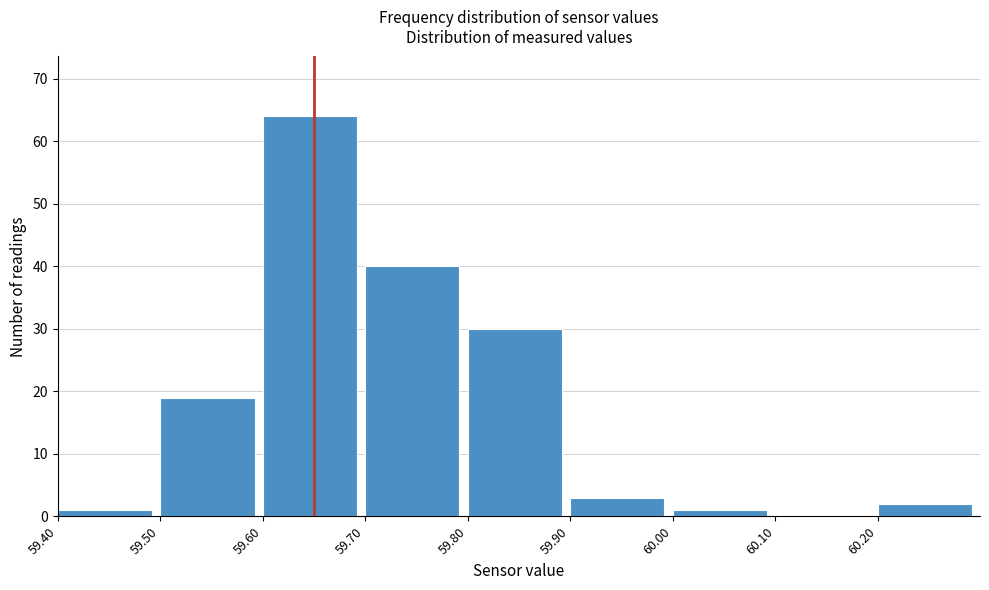

Which range on the x-axis has the tallest bar?

59.6 to 59.7